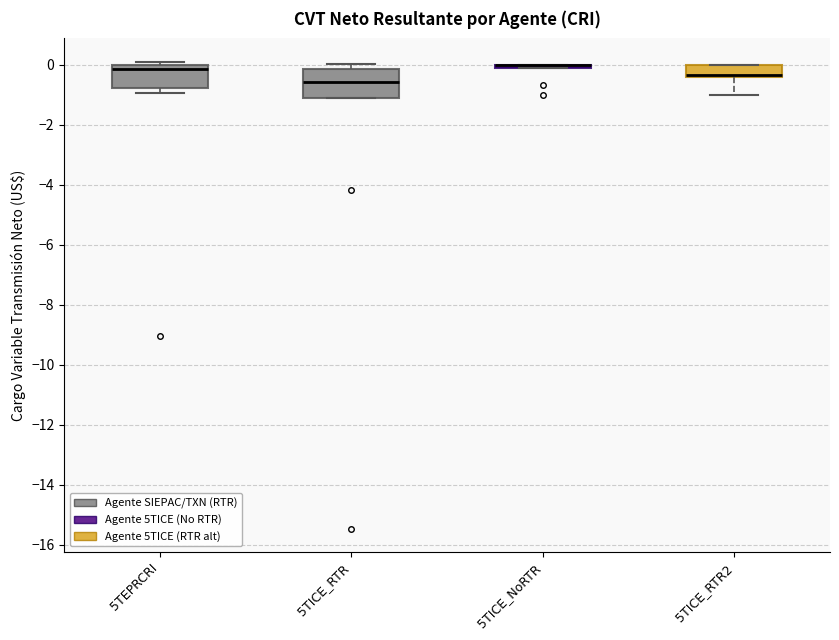

Where is the upper edge of the box for 5TICE_RTR on the y-axis? The values are not printed on the chart, so give them approximately, as read against the axis.

-0.2